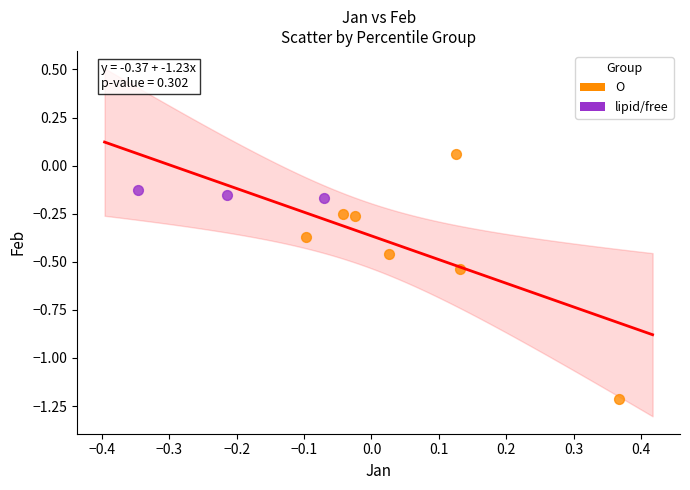

Which series reaches the maximum Y coordinate?

O